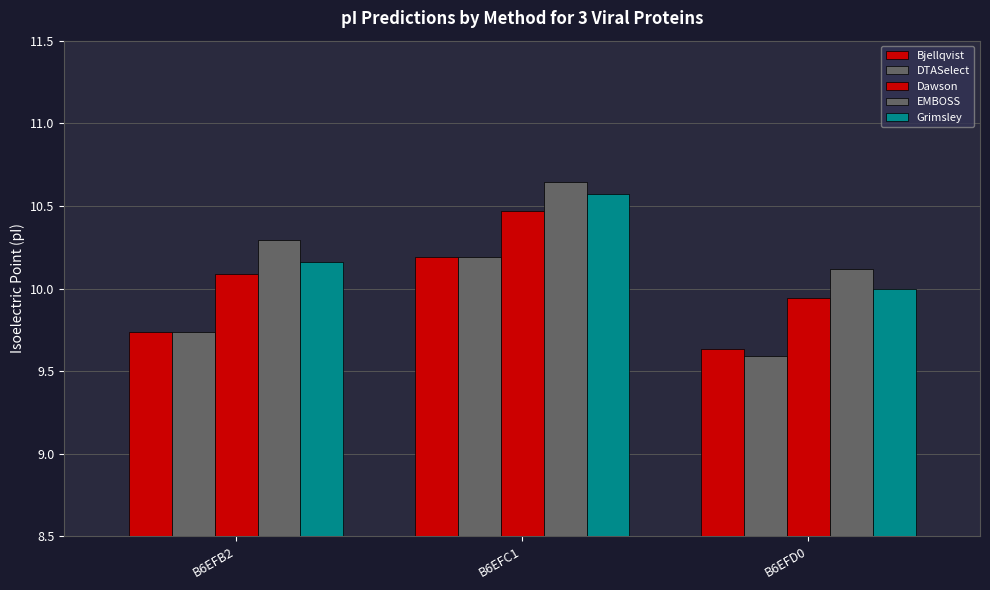

What position from the left is B6EFD0?

3